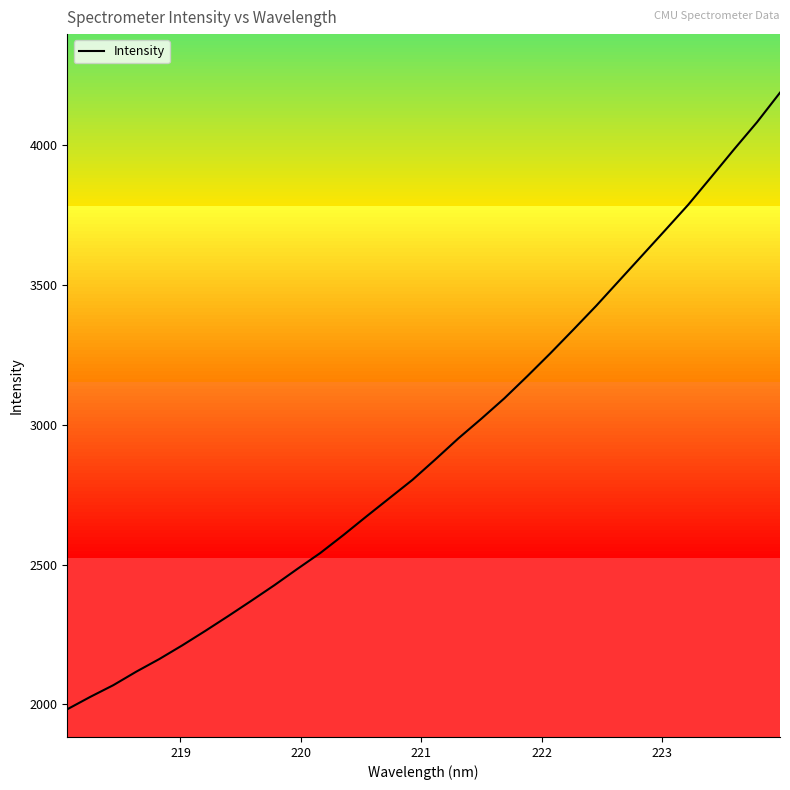

What is the maximum value shown in the chart?

4188.2